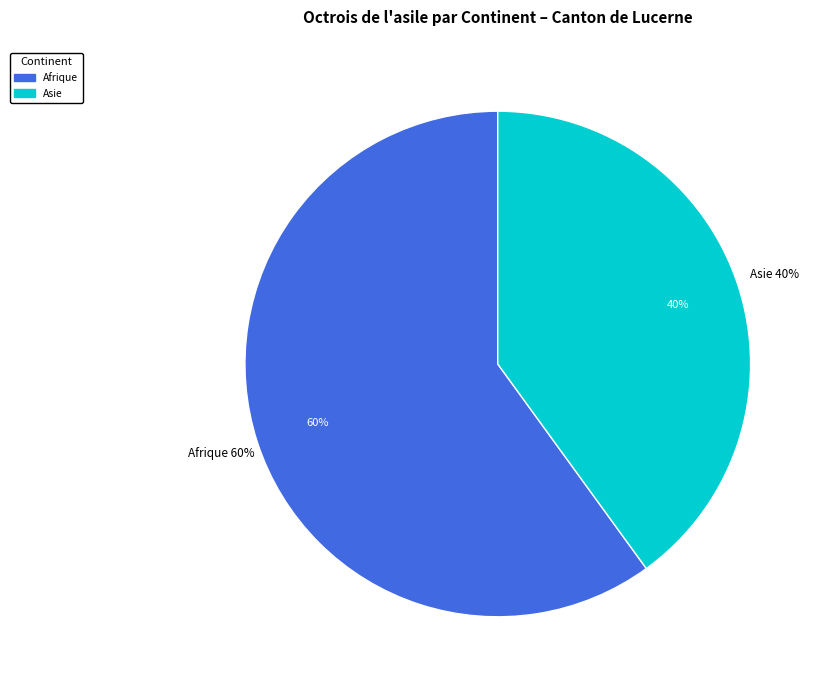

What percentage is the Afrique slice, to the nearest percent?

60%